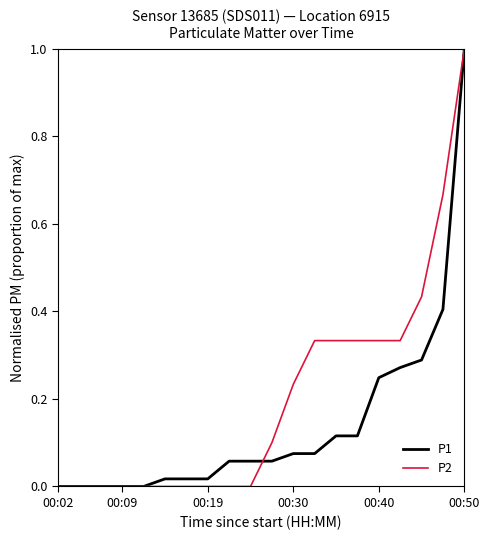

What is the maximum value for P1?

1.0